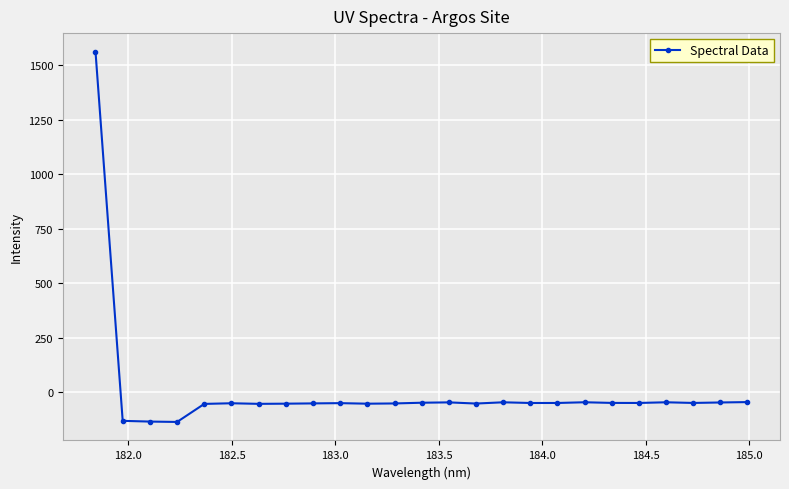

What is the value of the 18th point from the left?

-48.9